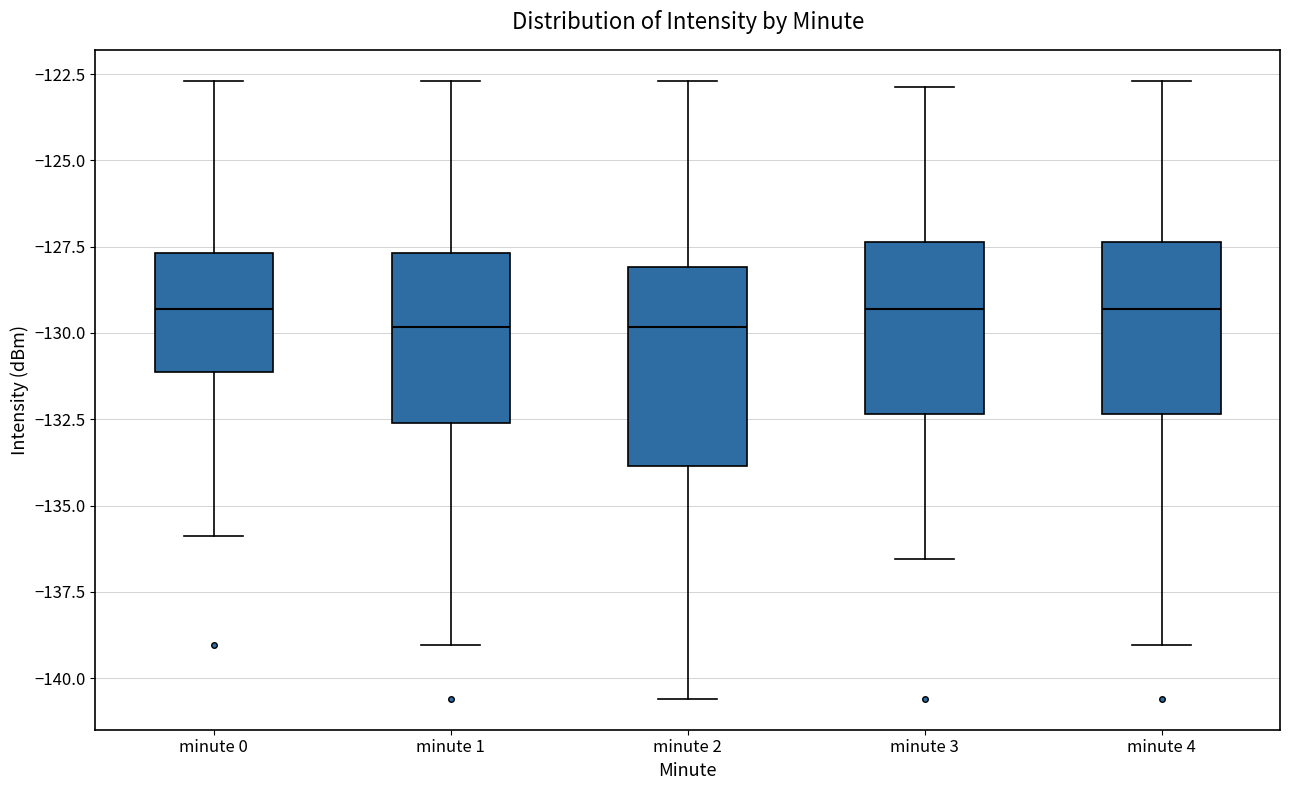

Comparing the boxes themselves (not the whiskers), which one is the tallest?

minute 2